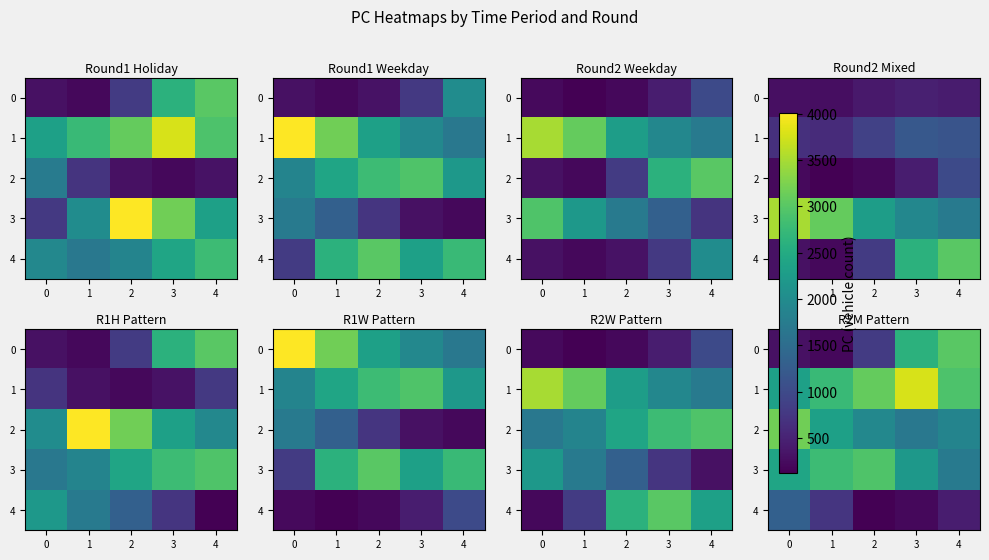

What value does the 2 series have at 3, to the nearest 50?

1700